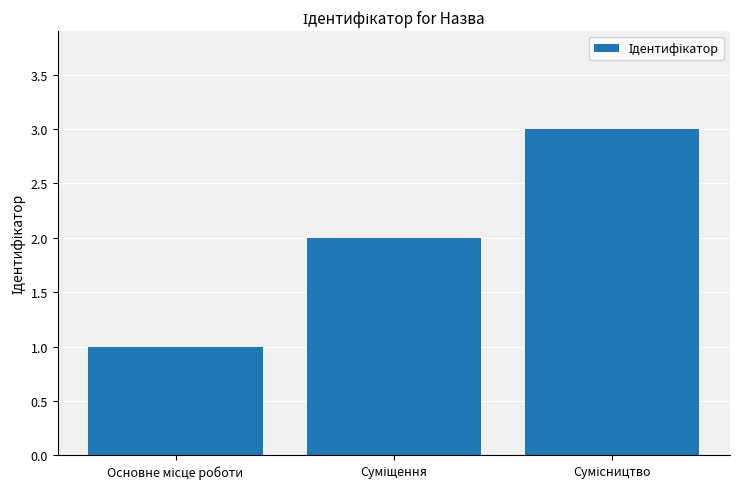

What is the sum of all values?

6